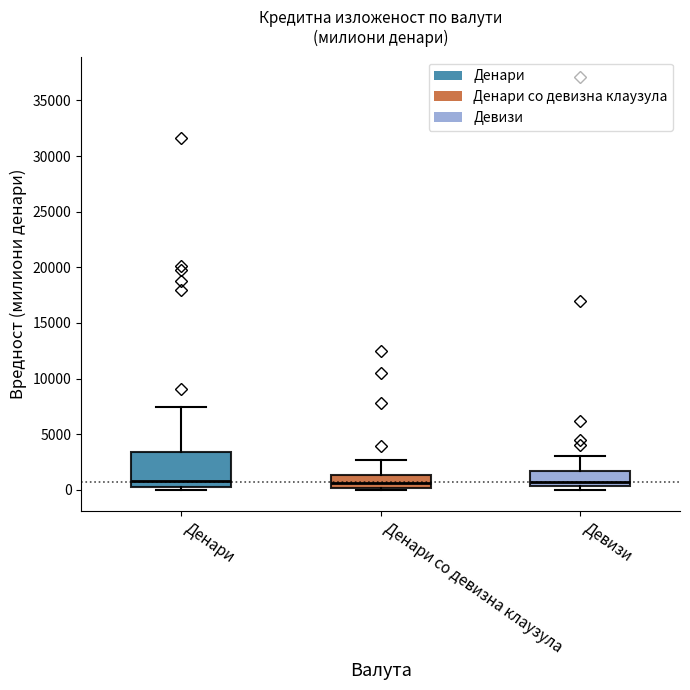

Reading left to right, read every box against the y-axis: the position of its median line, the range the box covers, and the ends of its whiskers. The values are not printed on the chart, so give them approximately, as read against the axis.

Денари: median 1000, box 0 to 3500, whiskers 0 (just below the box's lower edge) to 7500
Денари со девизна клаузула: median 500, box 0 to 1500, whiskers 0 (just below the box's lower edge) to 2500
Девизи: median 500 (just above the box's lower edge), box 500 to 1500, whiskers 0 to 3000